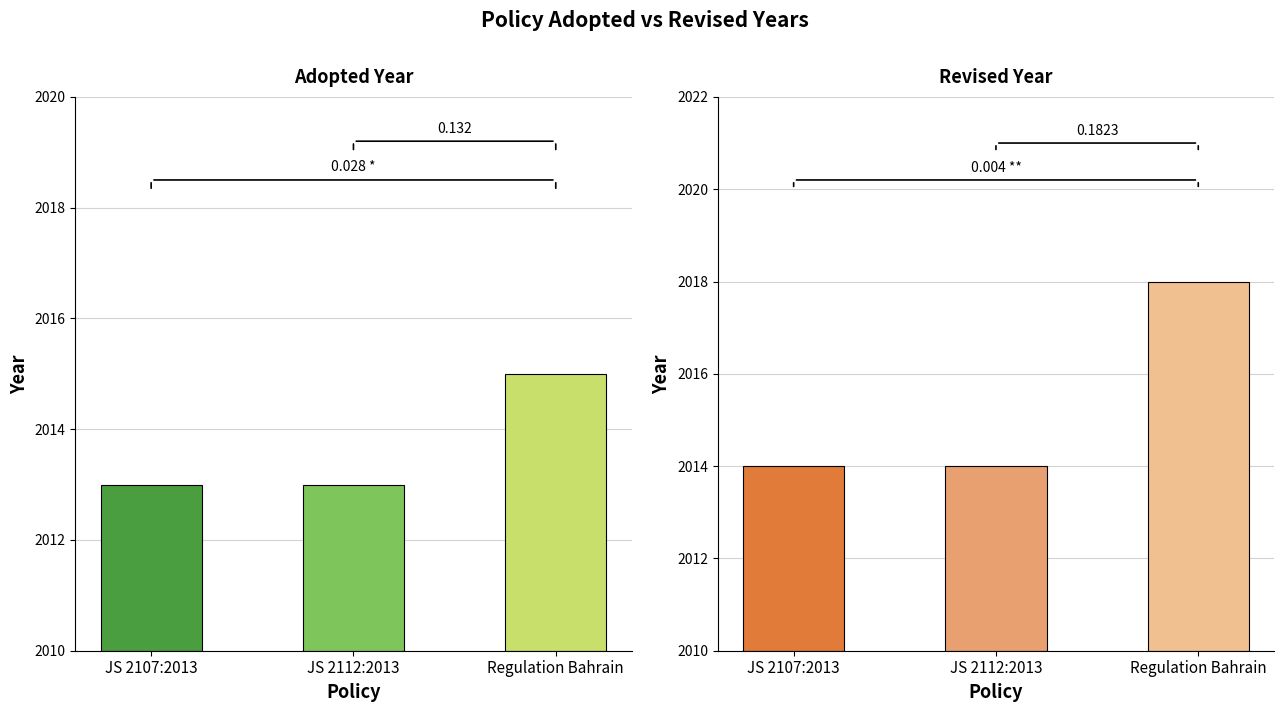

Is the value of Adopted at Regulation Bahrain greater than the value of Revised at Regulation Bahrain?

No